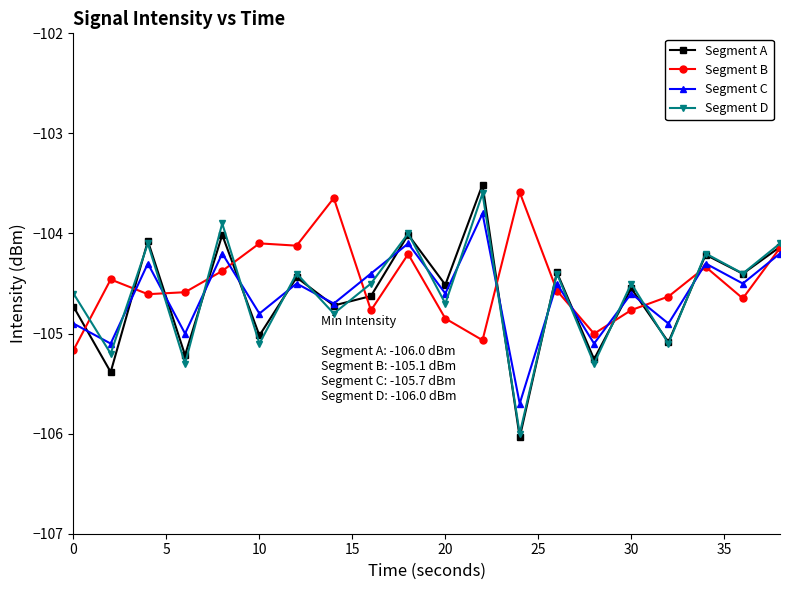

Does the chart display data point markers on the line(s)?

Yes